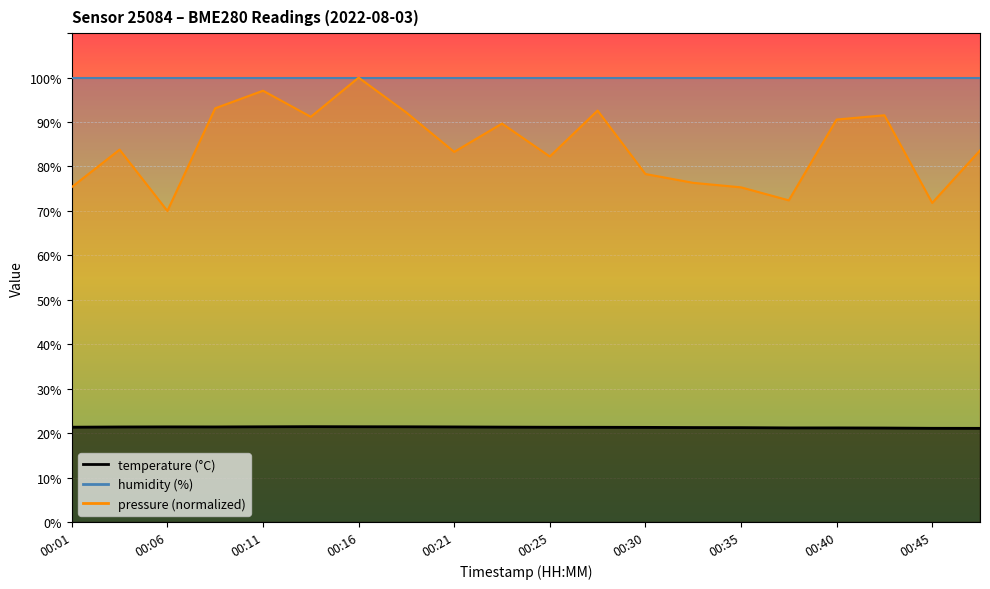

True or false: pressure_kpa has a value of 72.4 at 00:38.

True